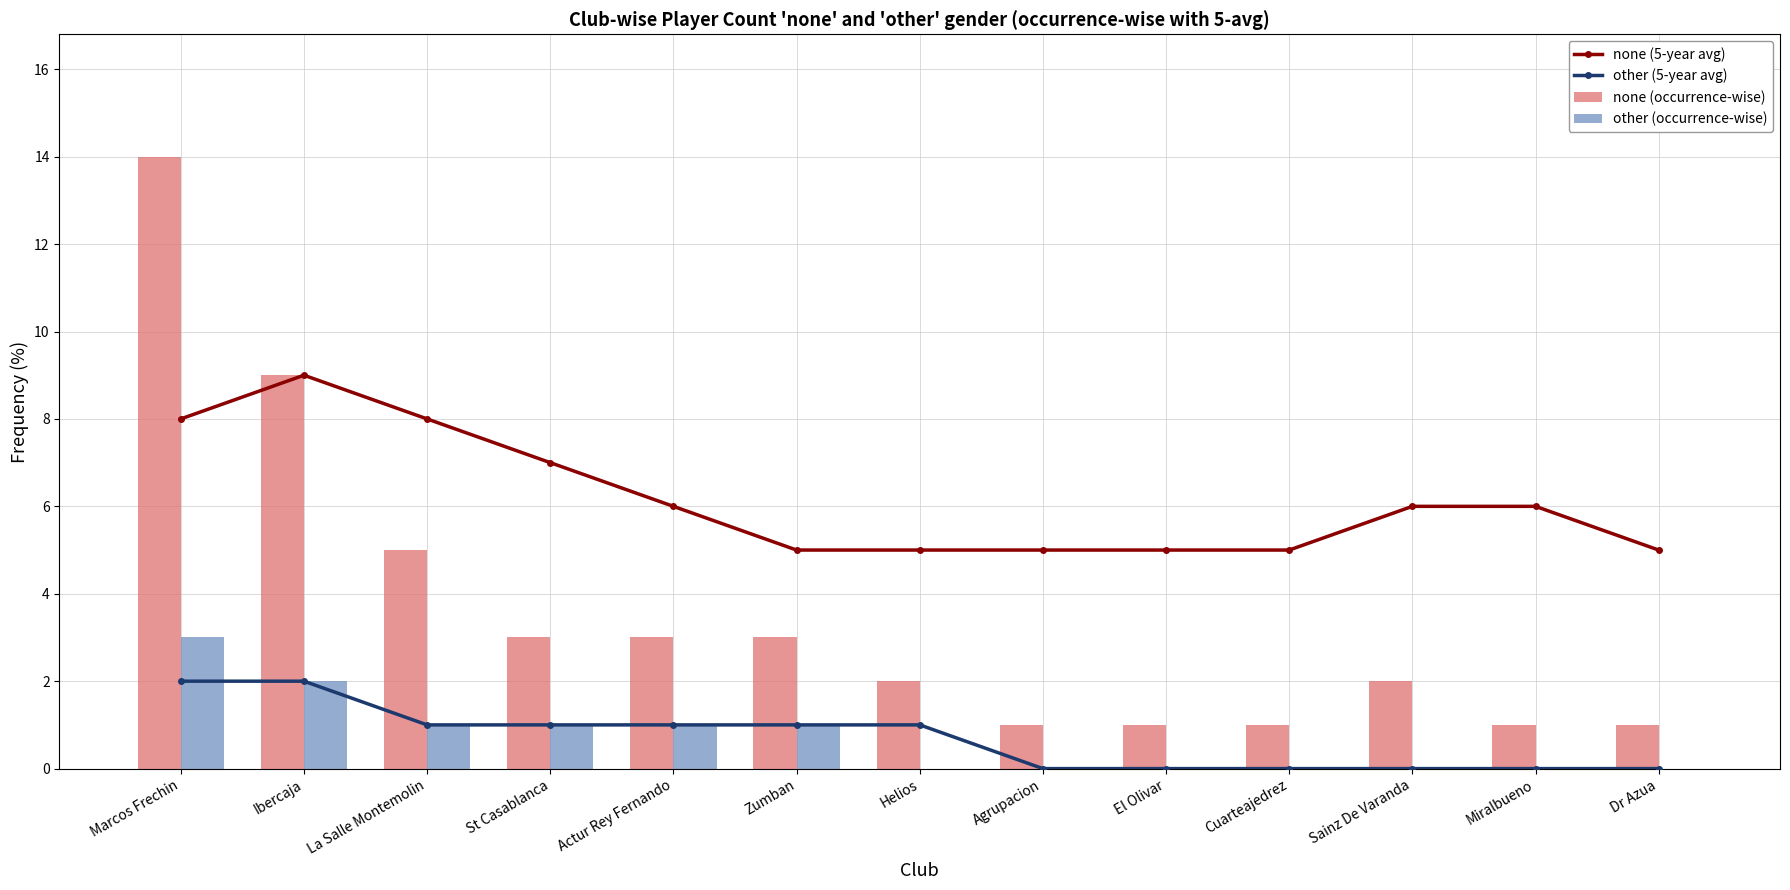

List the labels in order of other (occurrence-wise) value, smallest first.

Helios, Agrupacion, El Olivar, Cuarteajedrez, Sainz De Varanda, Miralbueno, Dr Azua, La Salle Montemolin, St Casablanca, Actur Rey Fernando, Zumban, Ibercaja, Marcos Frechin